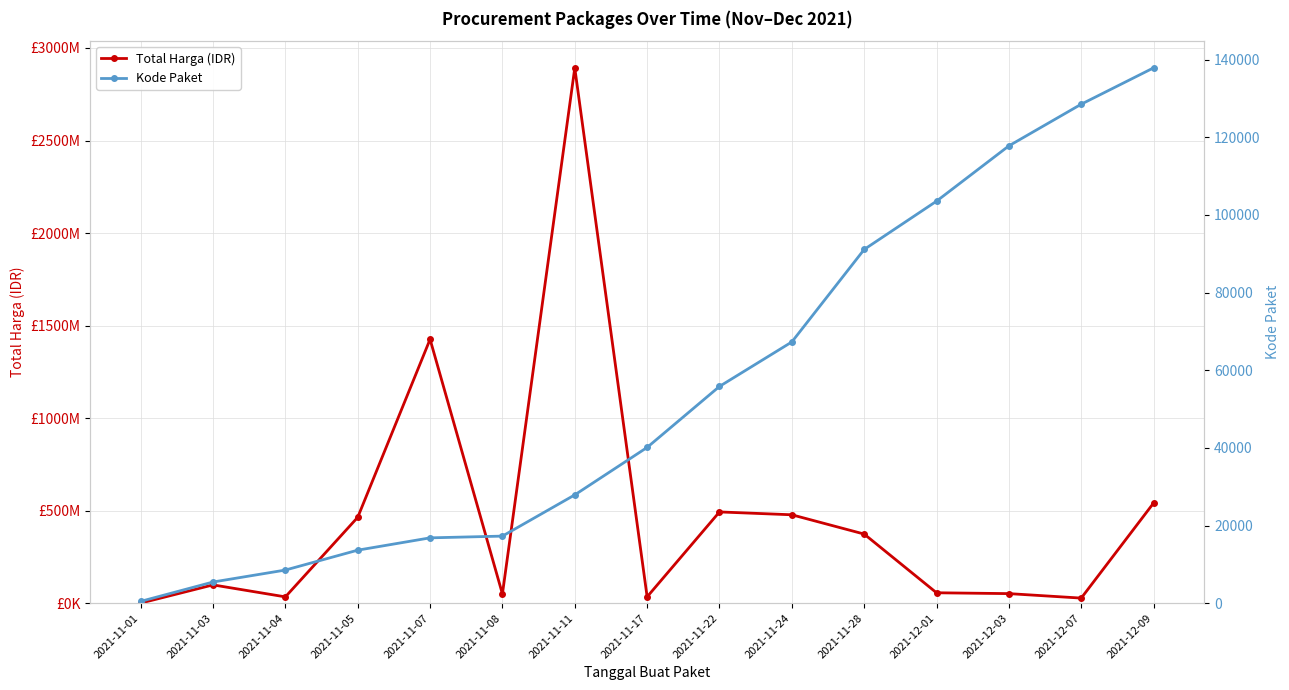

True or false: Total Harga (IDR) has a value of 493000000 at 2021-11-22.

True